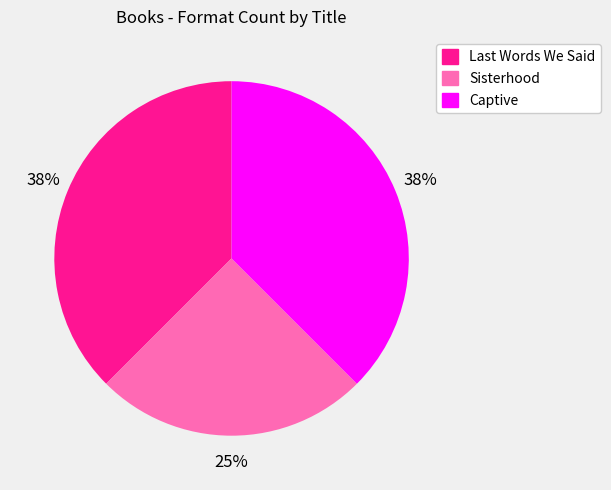

To the nearest percent, what is the average slice percentage?

33%